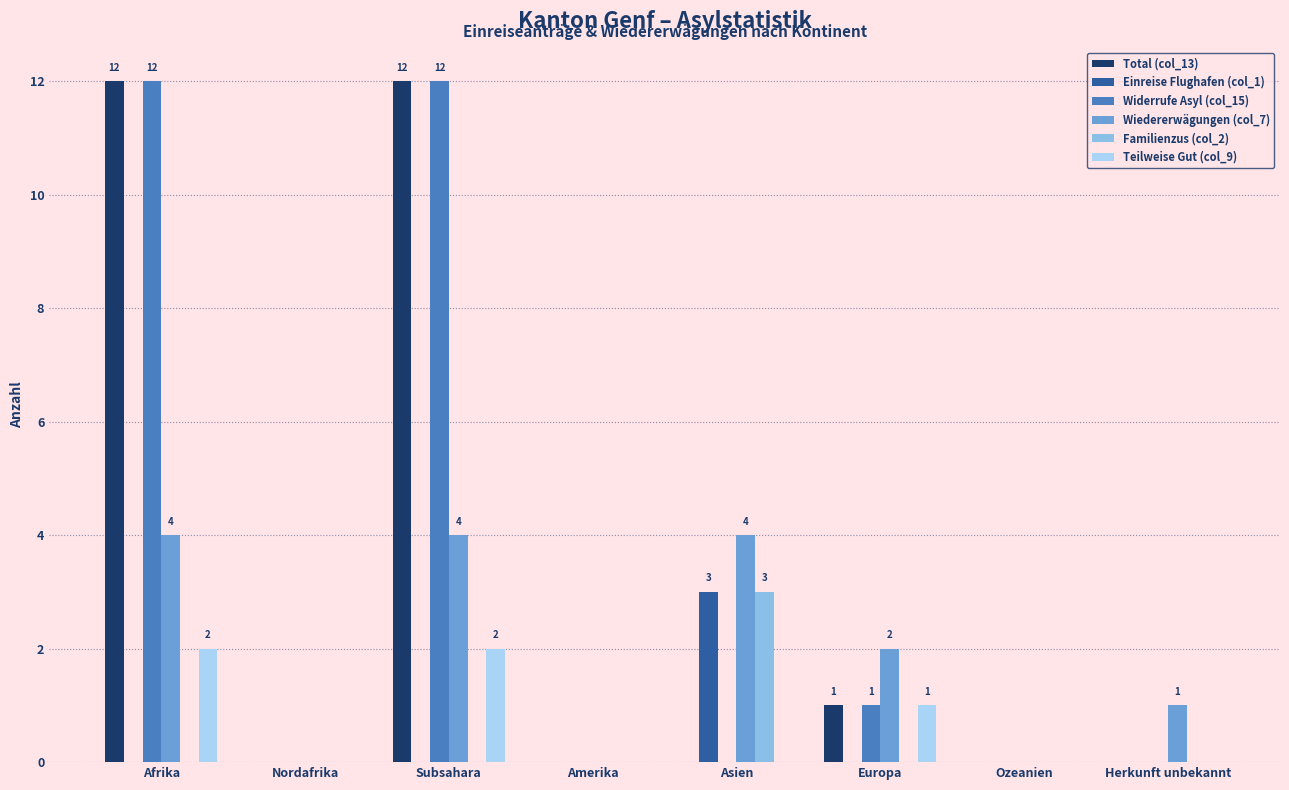

Are the bars grouped side by side (vs. stacked)?

Yes